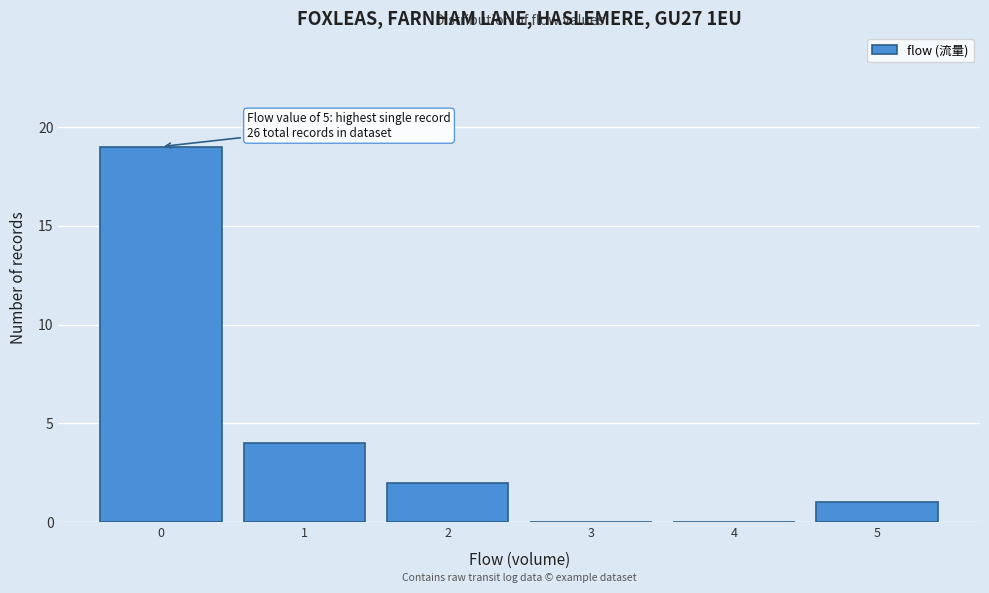

Reading left to right, list all the values displayed in this chart.

0=19	1=4	2=2	3=0	4=0	5=1